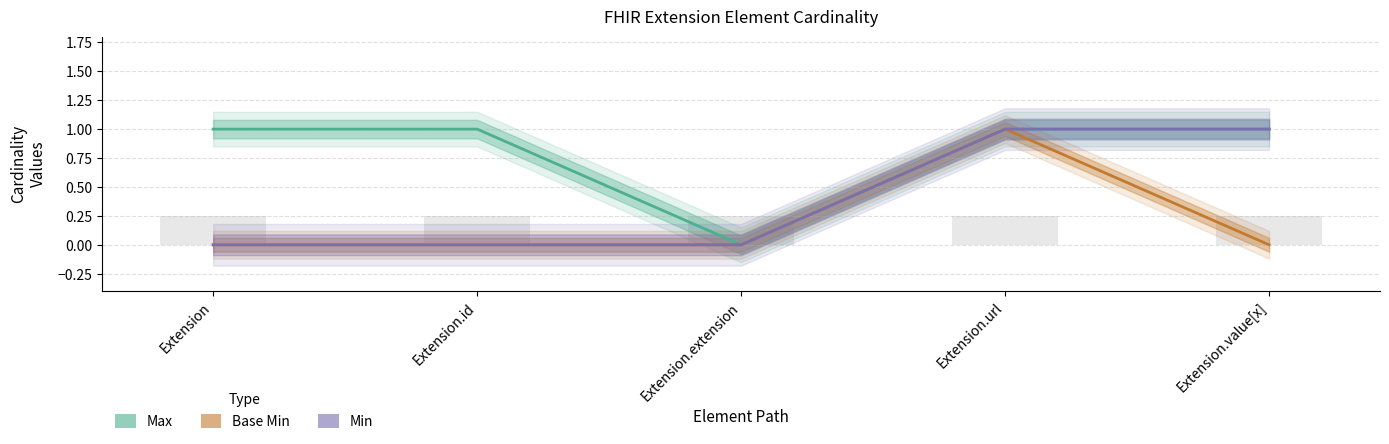

Reading right to left, extract all data points from this chart.

Max: 1	1	0	1	1
Base Min: 0	1	0	0	0
Min: 1	1	0	0	0